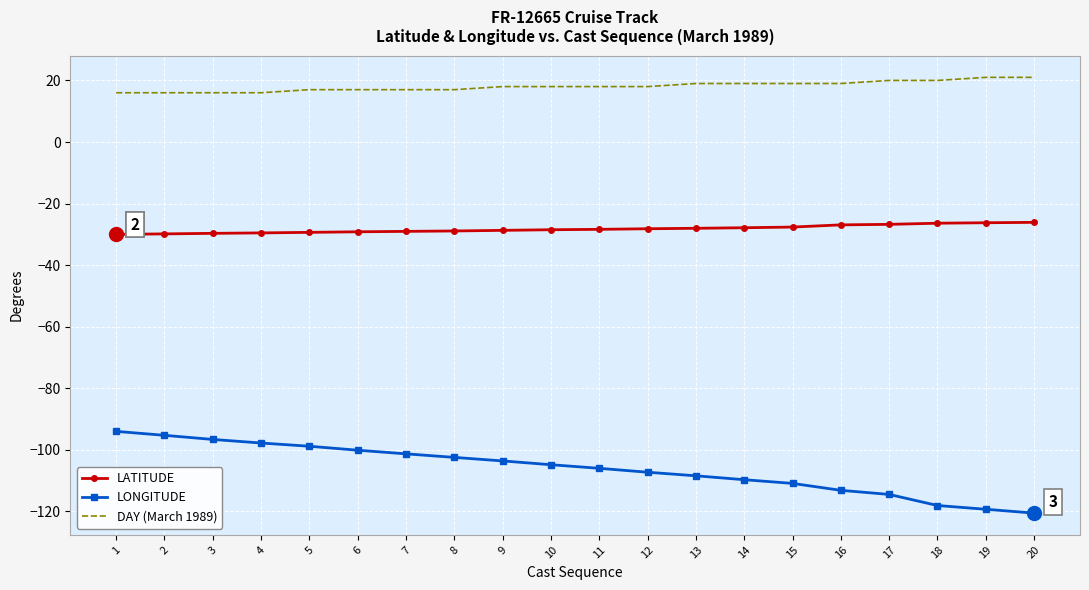

Which series has the widest spread of values?

LONGITUDE